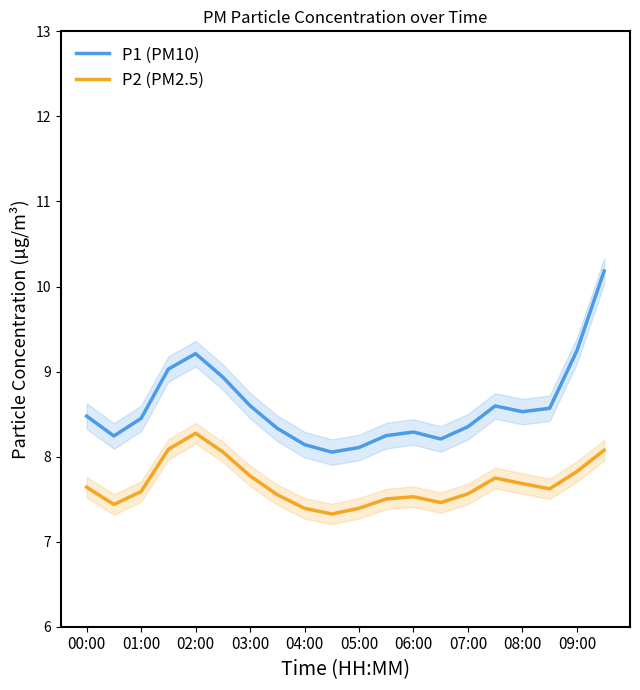

Is this an area chart (filled region under the line)?

No